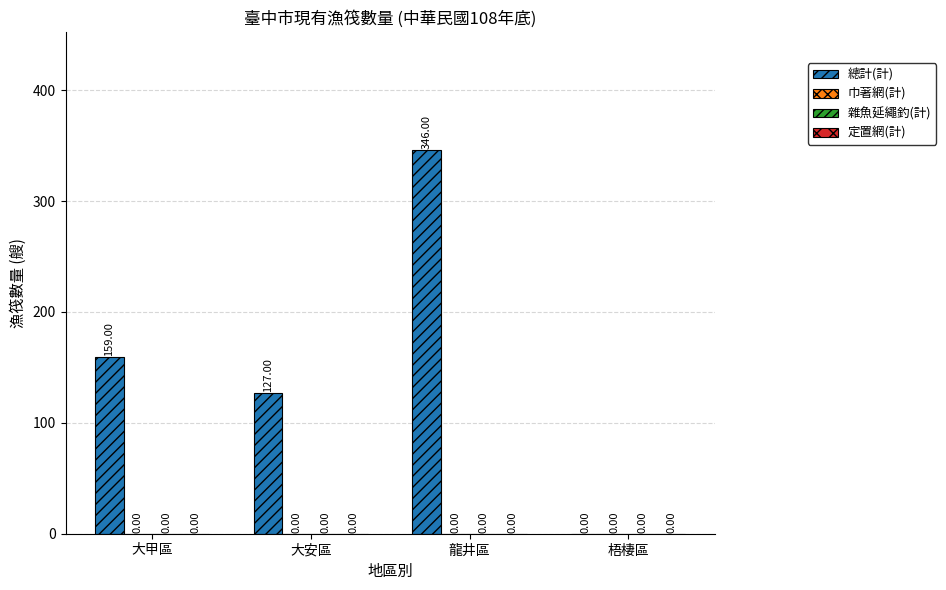

What is the sum of all values?

632